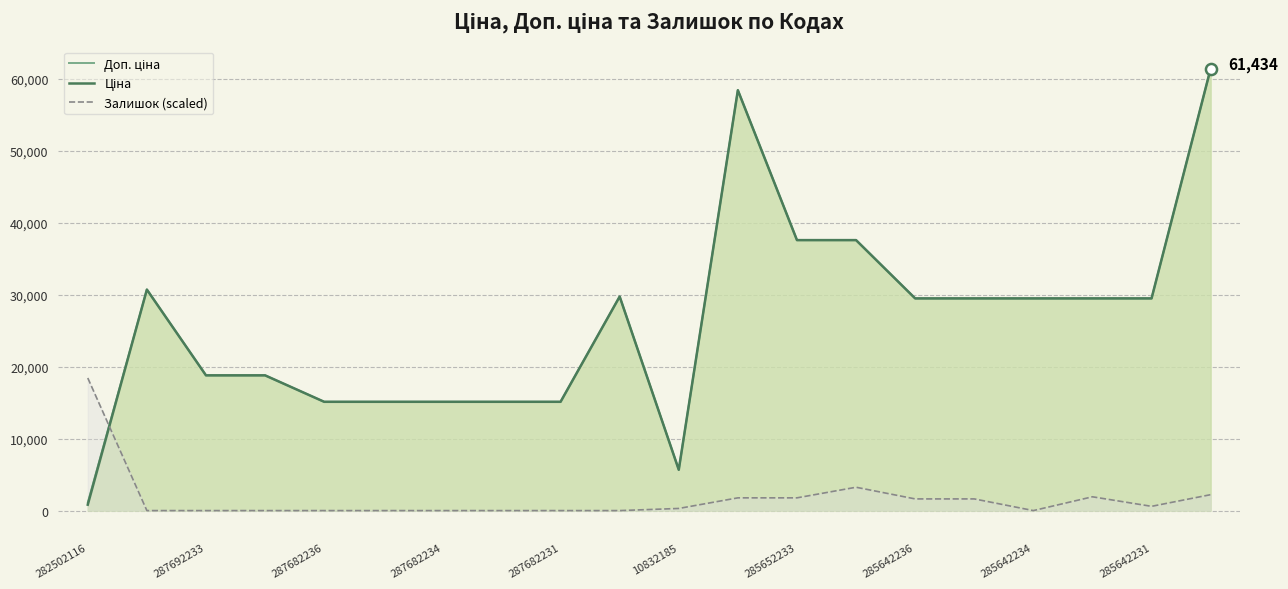

True or false: Залишок (scaled) has a value of 0.0 at 287692233.

True